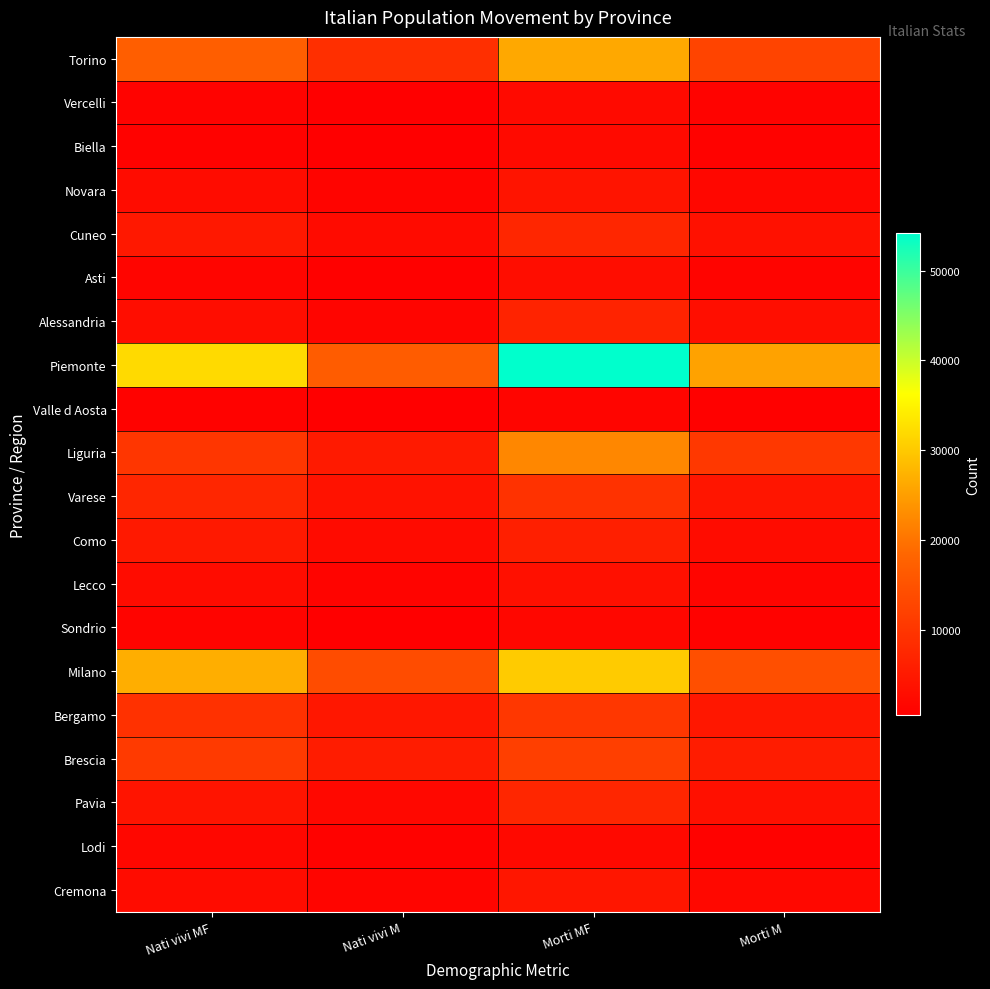

Which series has the widest spread of values?

Piemonte